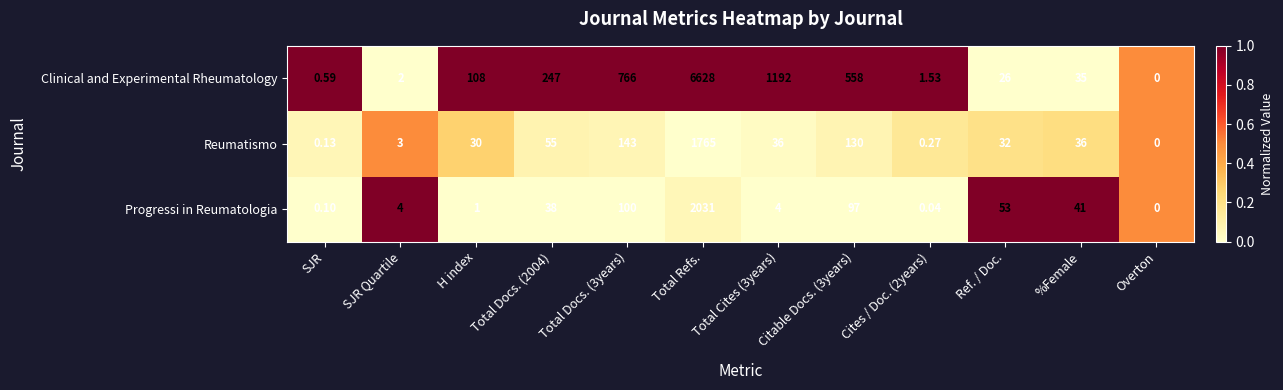

Which series has the widest spread of values?

Clinical and Experimental Rheumatology